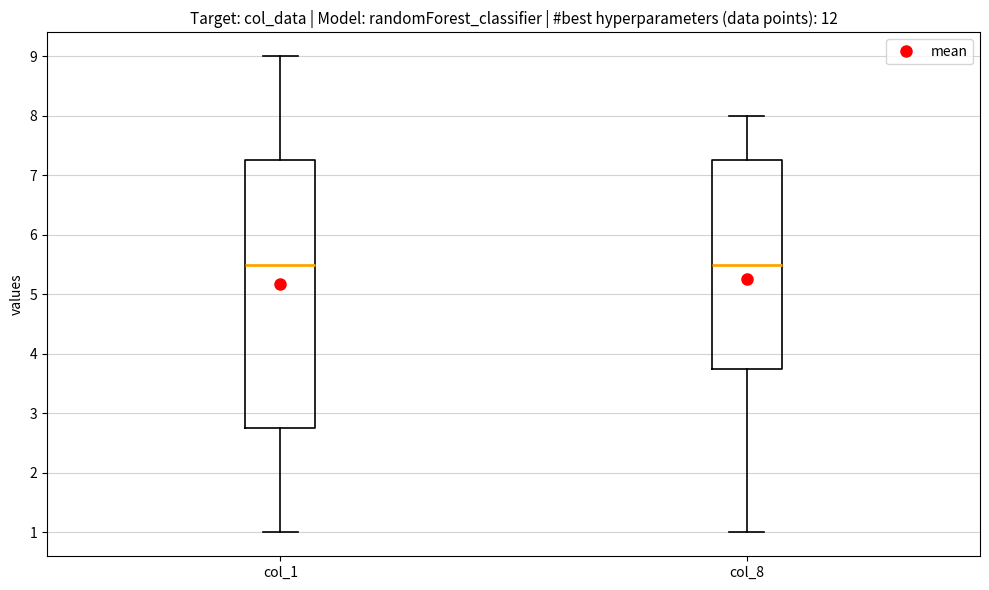

Reading left to right, transcribe this box plot: for each box, give where its median line is, the range the box spans, and where its two whiskers end, as read against the y-axis. The values are not printed on the chart, so give them approximately, as read against the axis.

col_1: median 5.5, box 2.8 to 7.3, whiskers 1.0 to 9.0
col_8: median 5.5, box 3.8 to 7.3, whiskers 1.0 to 8.0